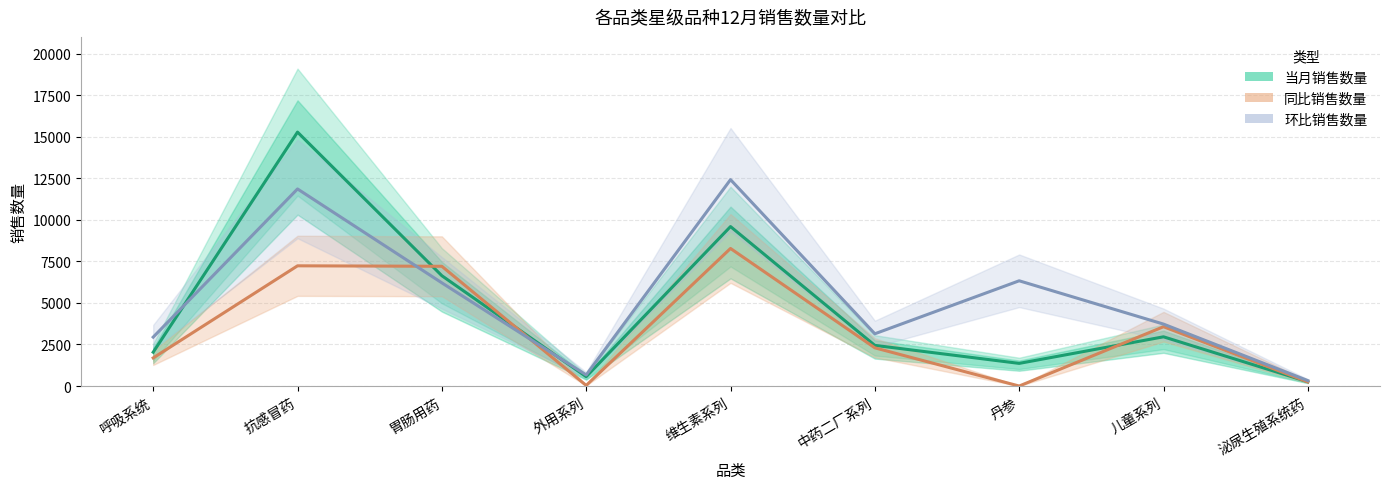

Reading right to left, list all the values displayed in this chart.

当月销售数量: 260.0	2962.0	1363.0	2447.0	9596.0	563.0	6639.5	15280.0	2036.0
同比销售数量: 249.0	3569.0	0.0	2299.0	8279.0	36.0	7206.0	7234.0	1692.0
环比销售数量: 327.0	3727.0	6333.0	3145.0	12420.0	667.0	6209.3	11860.0	2944.0